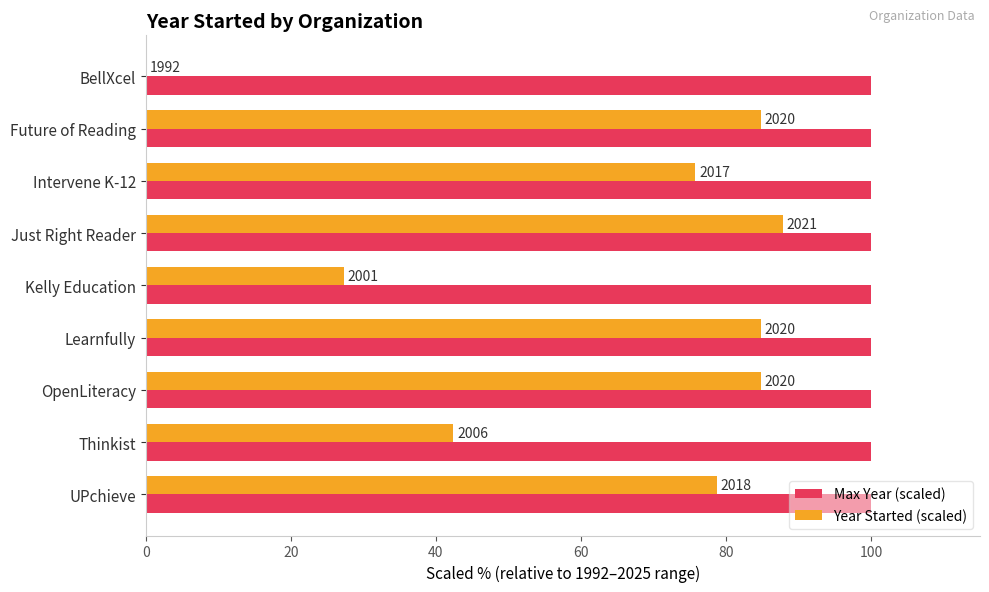

What are all the series names shown in the legend?

Max Year (scaled), Year Started (scaled)